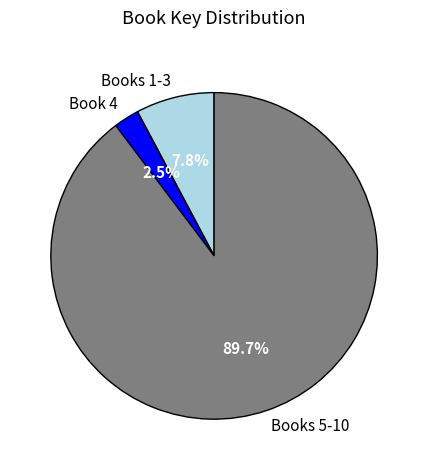

What is the smallest slice in the pie chart?

Book 4